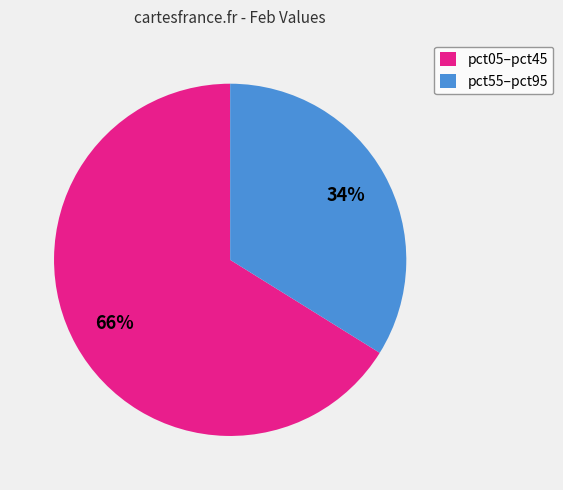

To the nearest percent, what is the difference between the largest and smallest slice percentages?

32%